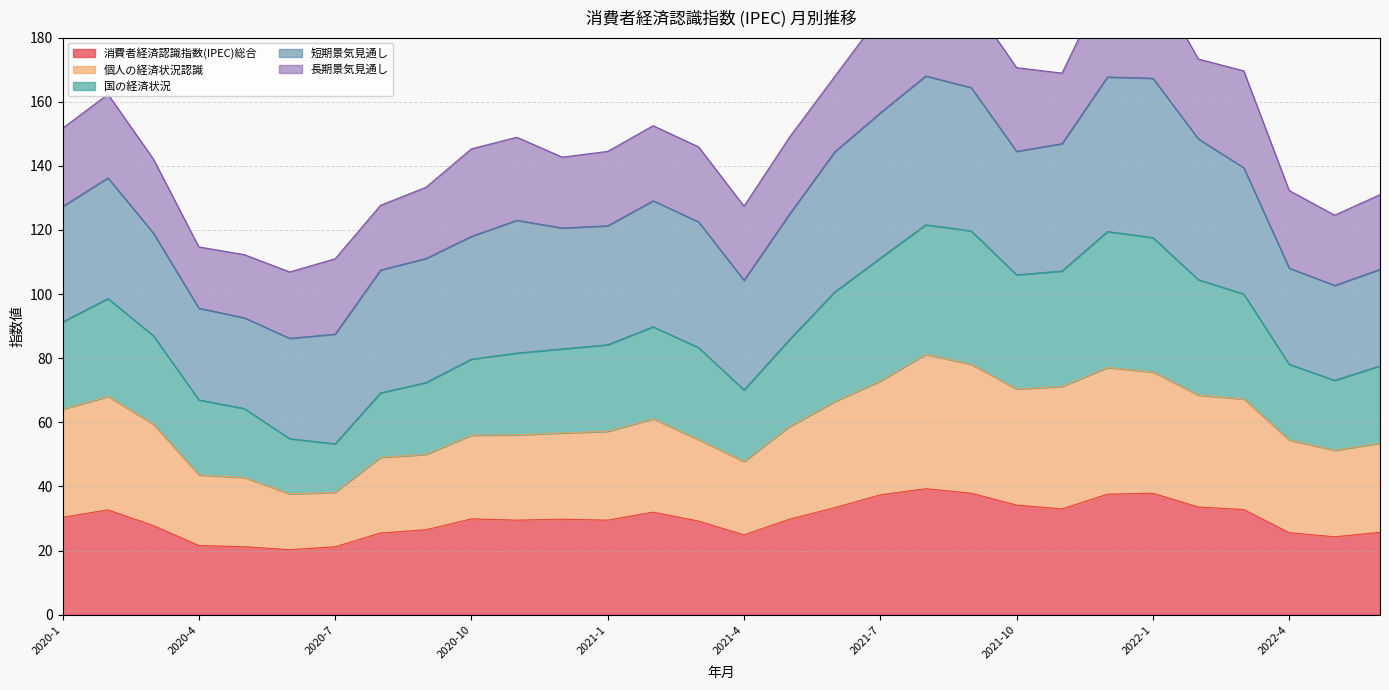

The value of 消費者経済認識指数(IPEC)総合 at 2022-1 is 60.9. True or false?

False